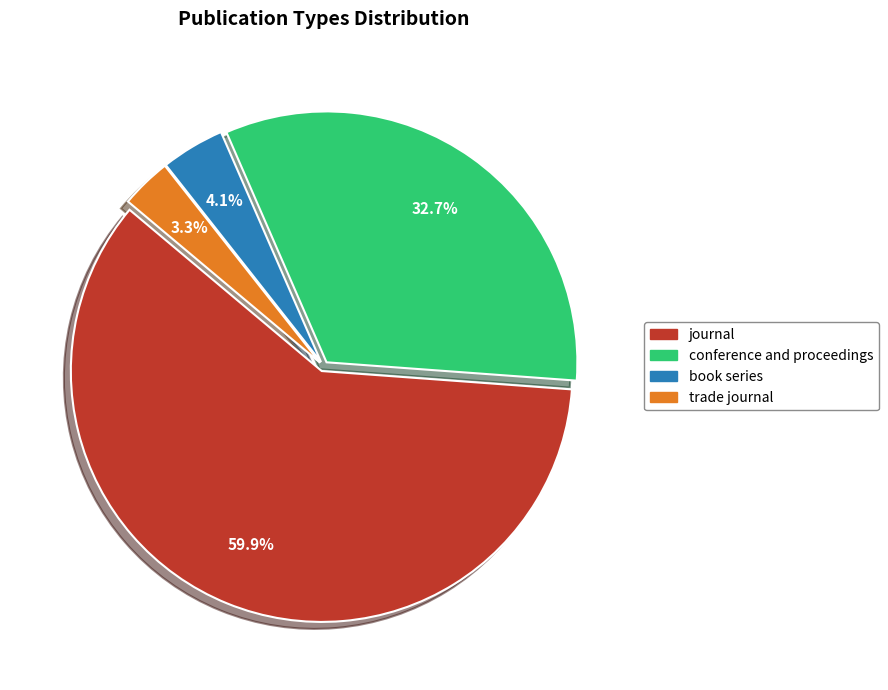

Count the number of slices in the pie.

4